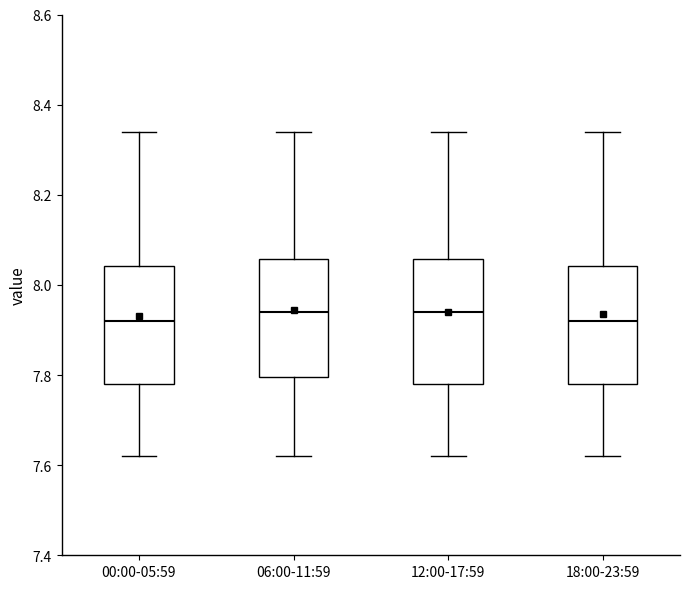

Reading left to right, read every box against the y-axis: the position of its median line, the range the box covers, and the ends of its whiskers. The values are not printed on the chart, so give them approximately, as read against the axis.

00:00-05:59: median 7.92, box 7.78 to 8.04, whiskers 7.62 to 8.34
06:00-11:59: median 7.94, box 7.80 to 8.06, whiskers 7.62 to 8.34
12:00-17:59: median 7.94, box 7.78 to 8.06, whiskers 7.62 to 8.34
18:00-23:59: median 7.92, box 7.78 to 8.04, whiskers 7.62 to 8.34